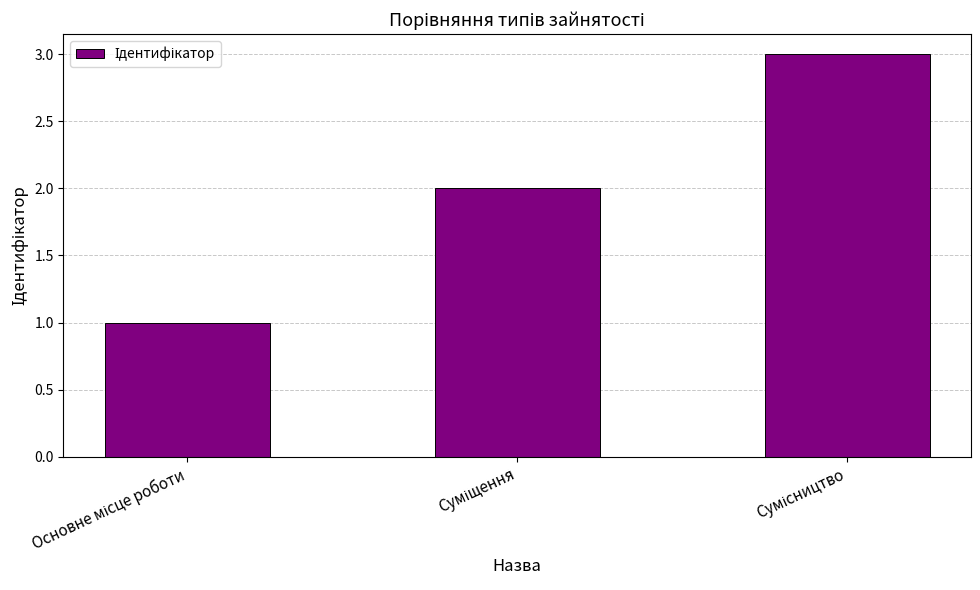

What is the sum of all values?

6